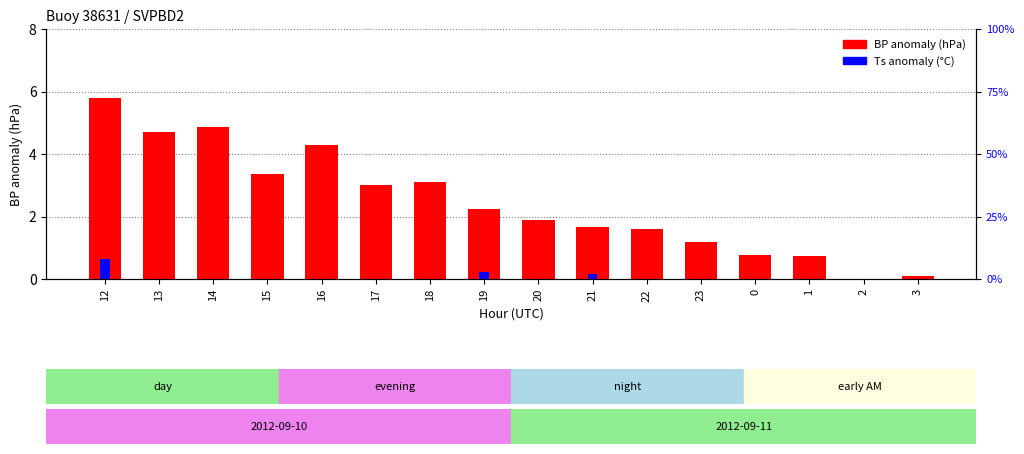

Reading left to right, list all the values displayed in this chart.

BP anomaly (hPa): 12=5.8	13=4.7	14=4.8	15=3.4	16=4.3	17=3.0	18=3.1	19=2.2	20=1.9	21=1.7	22=1.6	23=1.2	0=0.8	1=0.7	2=0.0	3=0.1
Ts anomaly (°C): 12=0.1	13=0.0	14=0.0	15=0.0	16=0.0	17=0.0	18=0.0	19=0.0	20=0.0	21=0.0	22=0.0	23=0.0	0=0.0	1=0.0	2=0.0	3=0.0